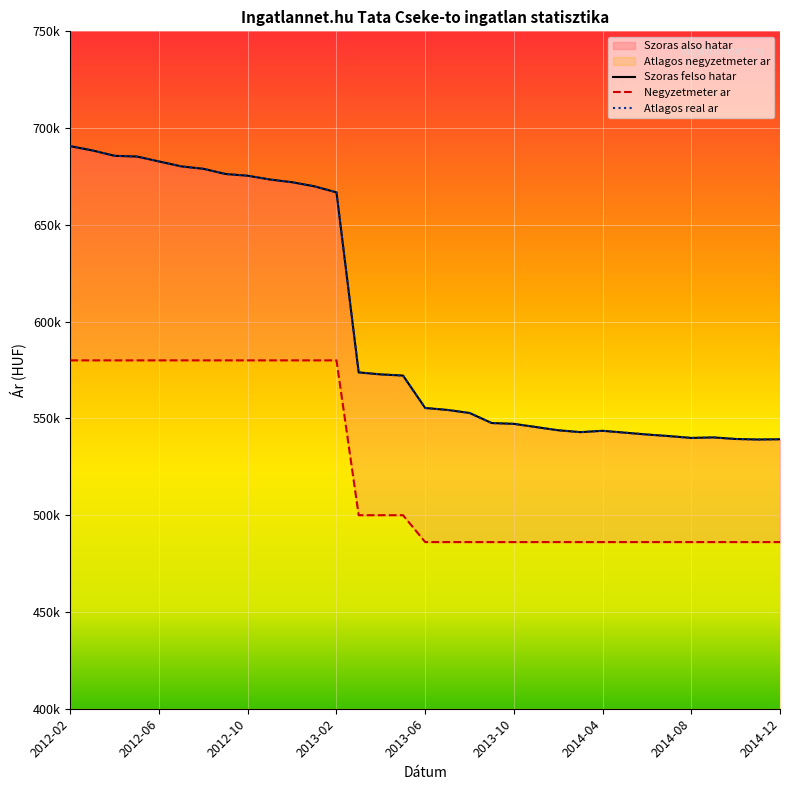

True or false: Negyzetmeter ar and Atlagos real ar cross at least once.

False